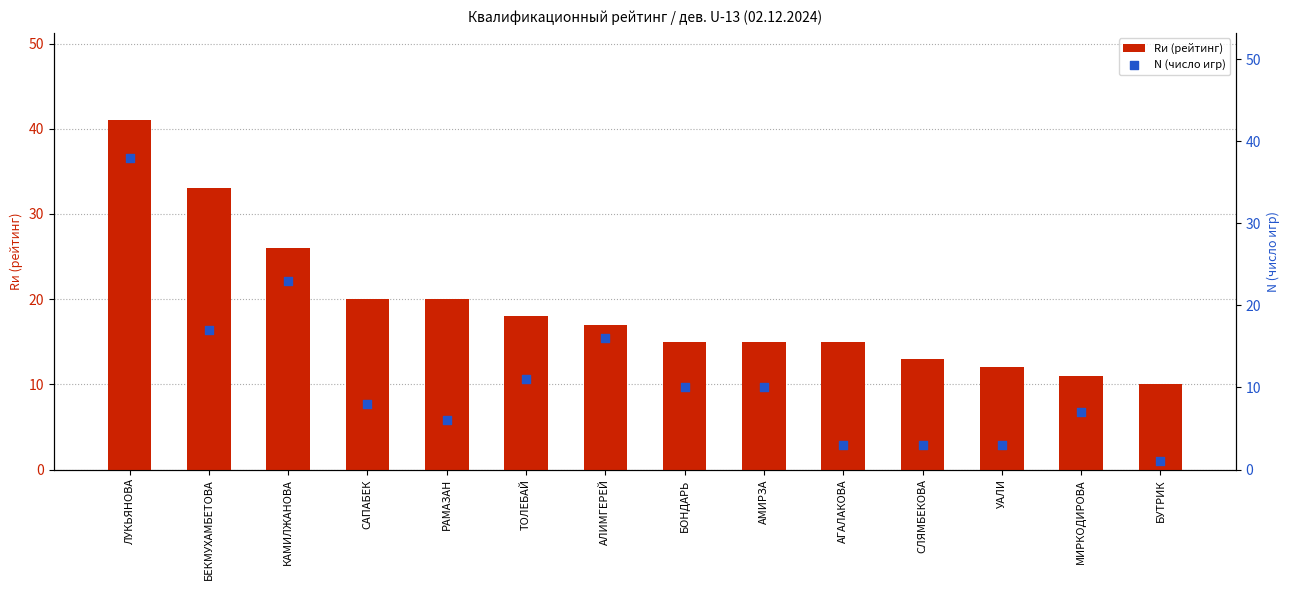

Which series reaches the maximum Y coordinate?

Rи (рейтинг)